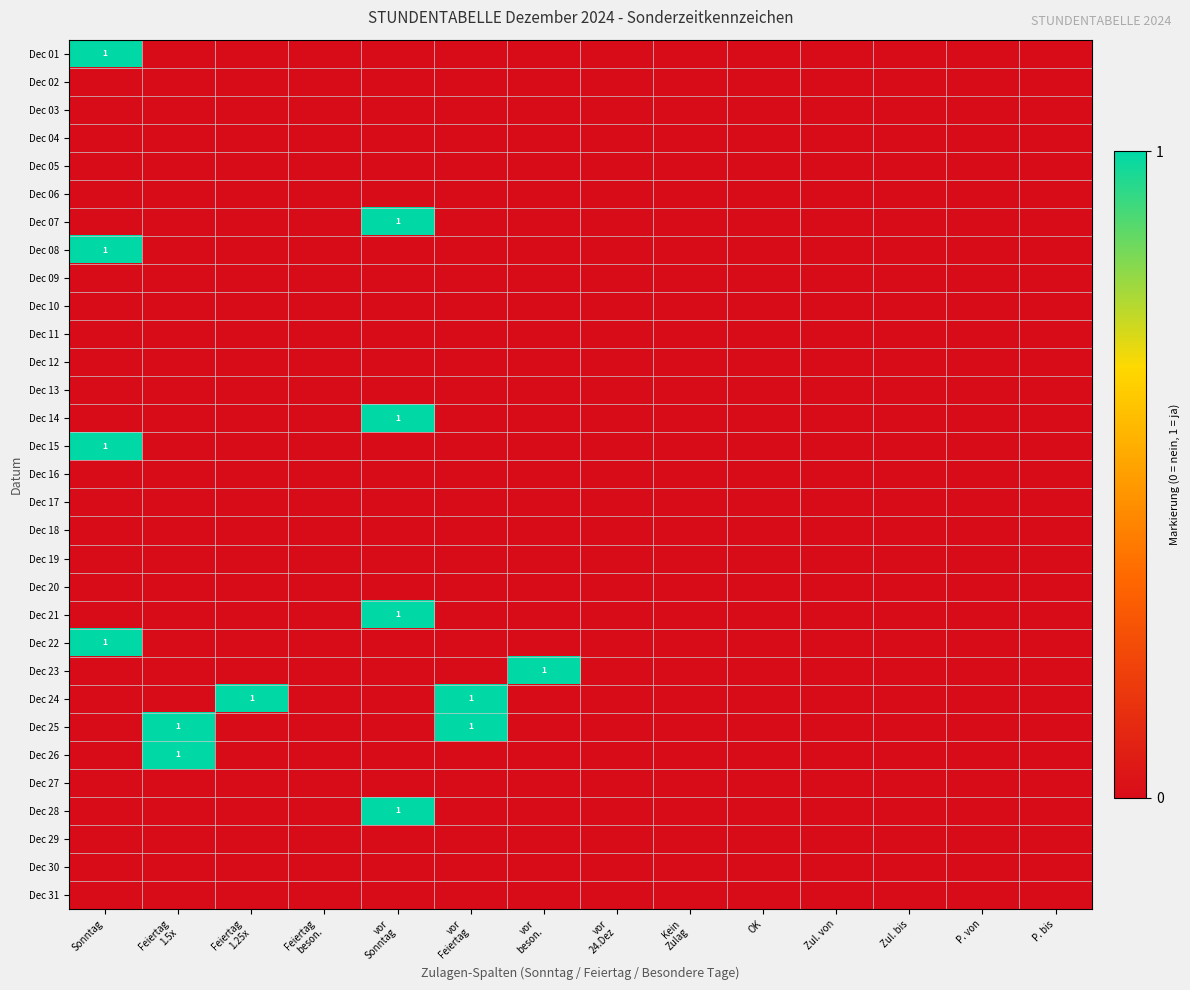

Count the Dec 15 values in the range 0 to 1.

14